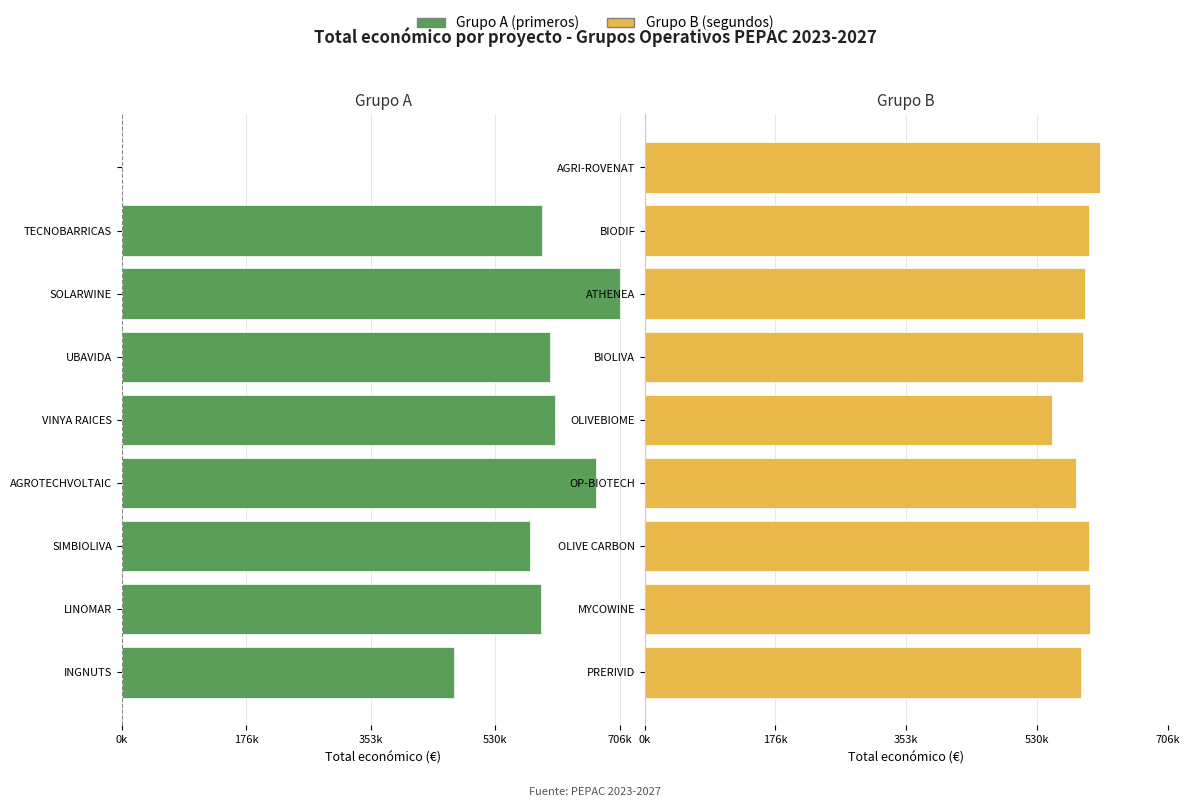

Rank the series by their average value, from lowest to highest.

Grupo A (primeros), Grupo B (segundos)